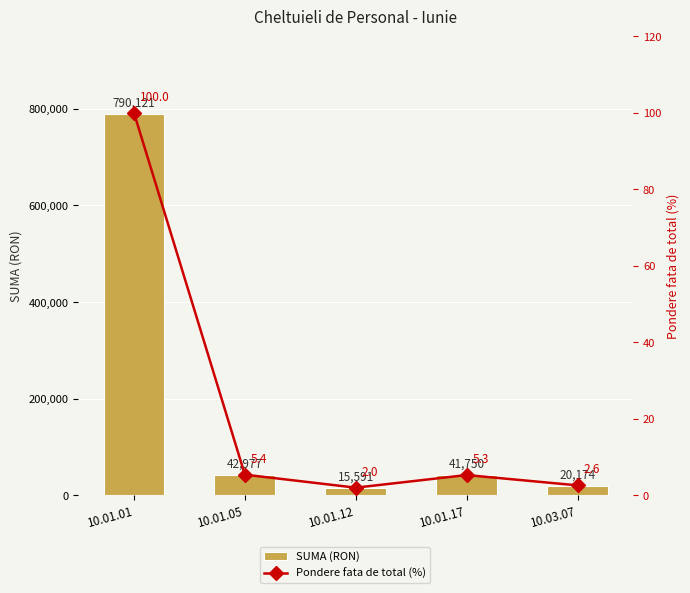

True or false: SUMA (RON) has a value of 41750.0 at 10.01.17.

True